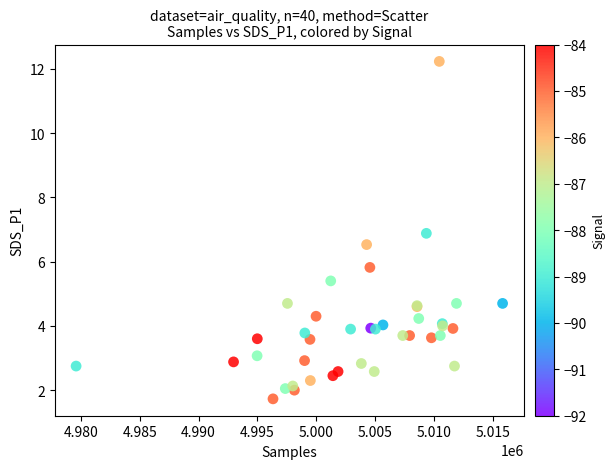

What Y value in the scatter plot is closest to 6?

5.8